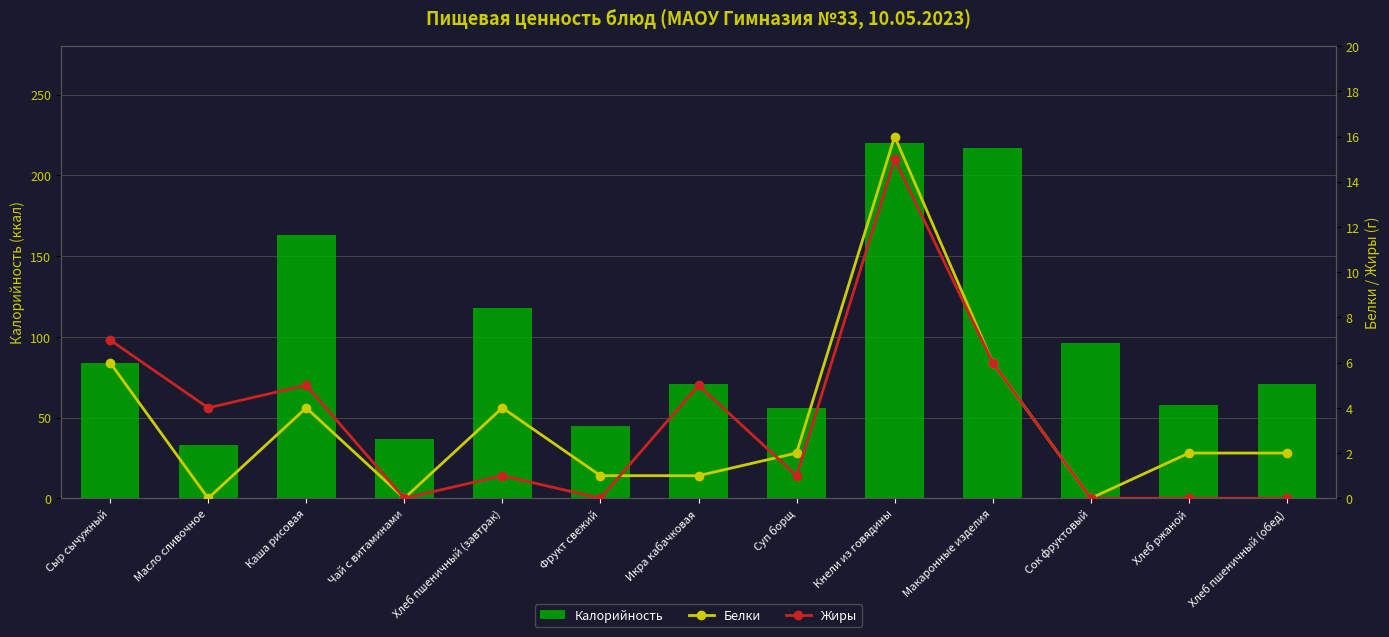

What is the highest value of the Белки series?

16